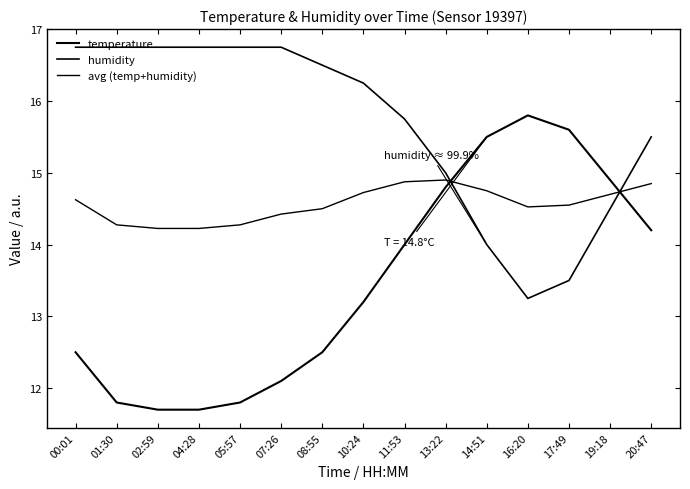

At which label does humidity first exceed 16?

00:01